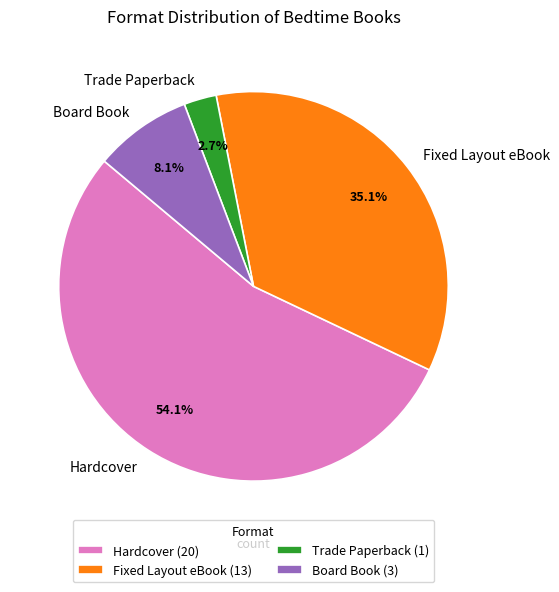

Count the number of slices in the pie.

4